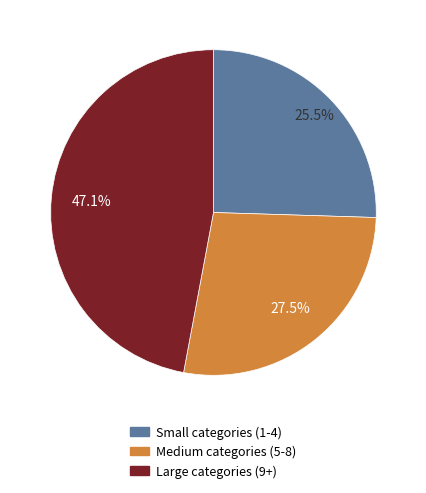

Is there a majority slice in this chart?

No